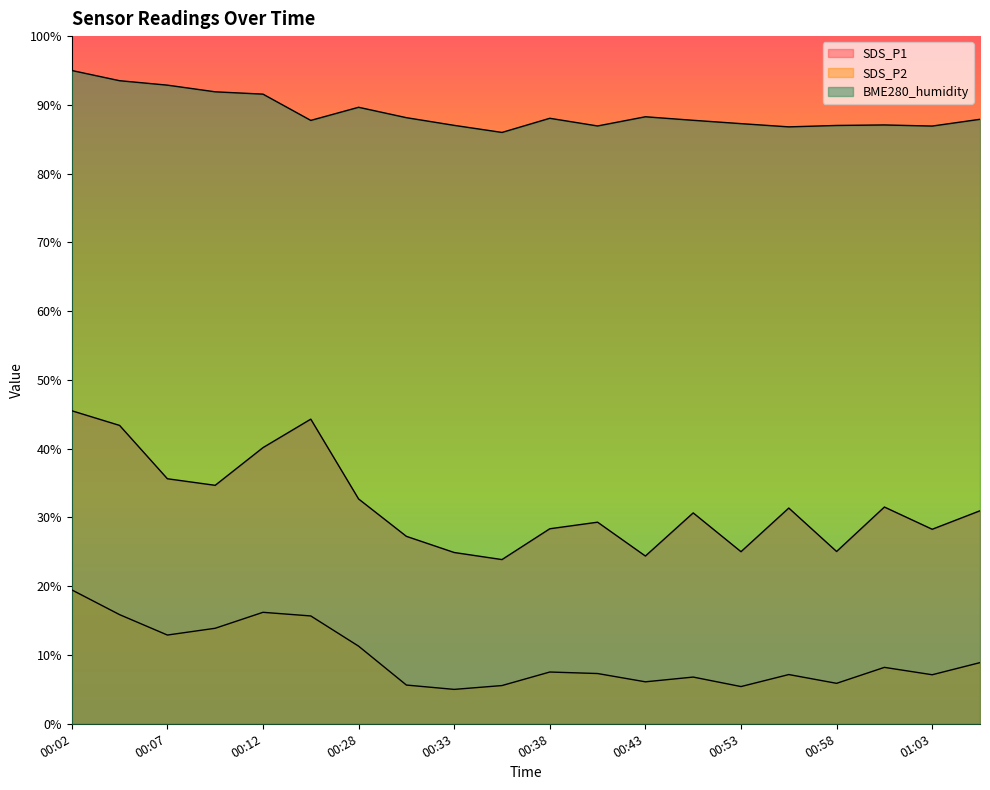

How many lines are shown in the chart?

3